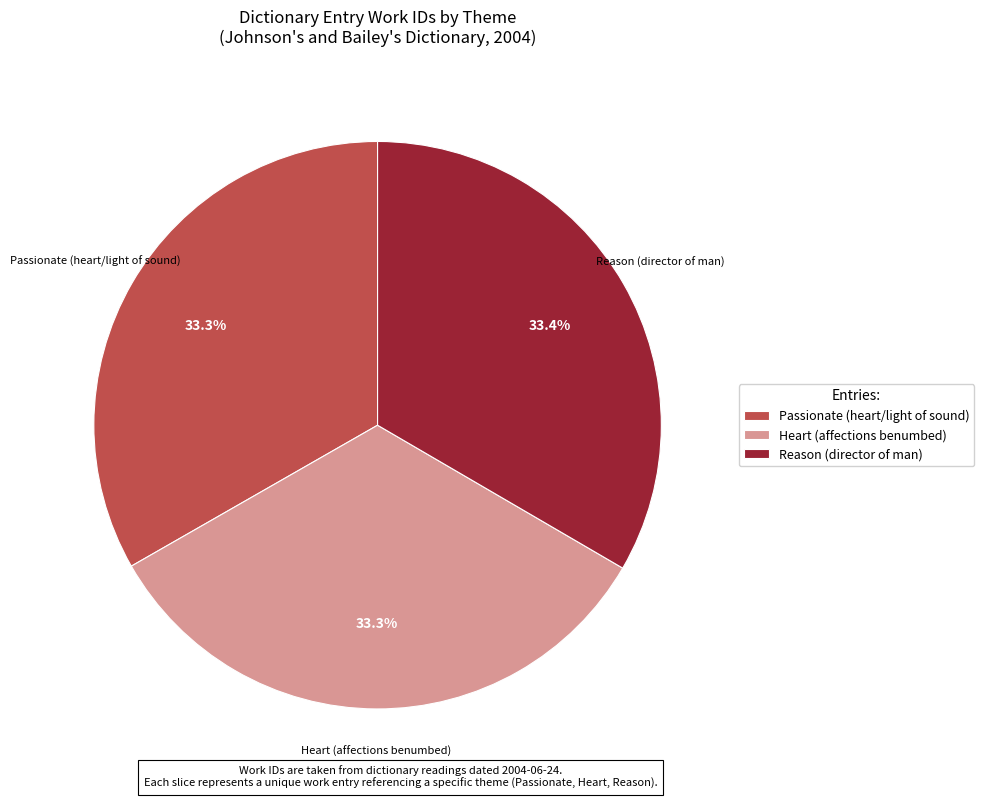

Count the number of slices in the pie.

3